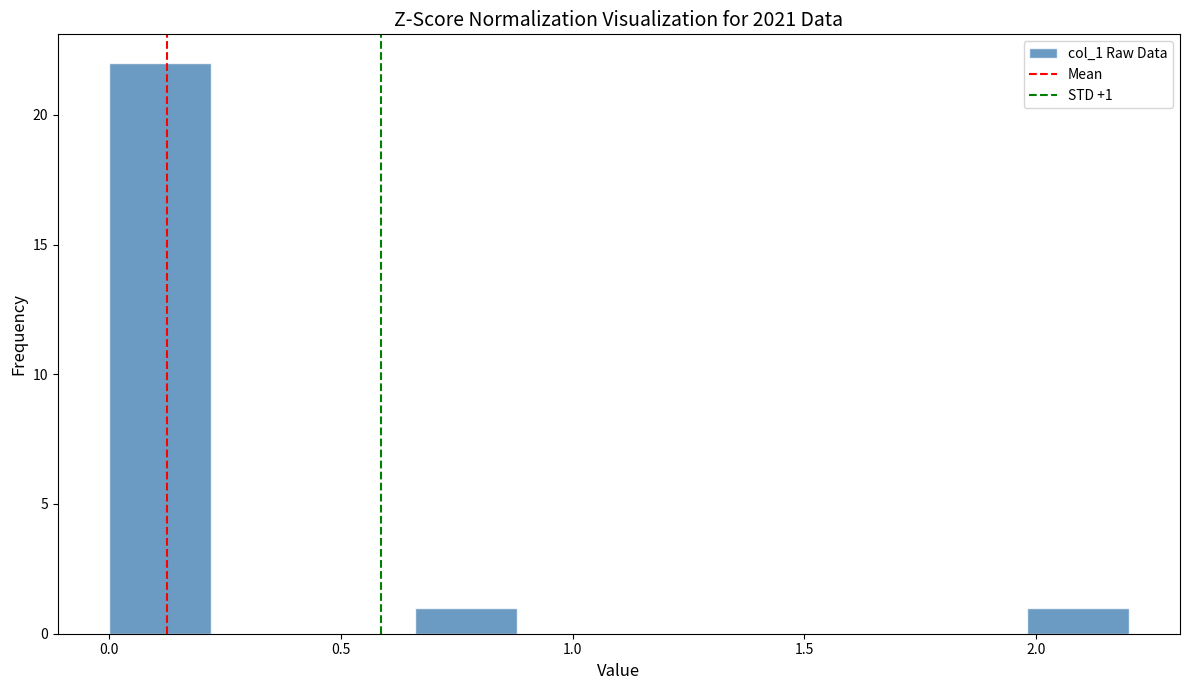

Over which range of the x-axis is the bar tallest?

0.00 to 0.22